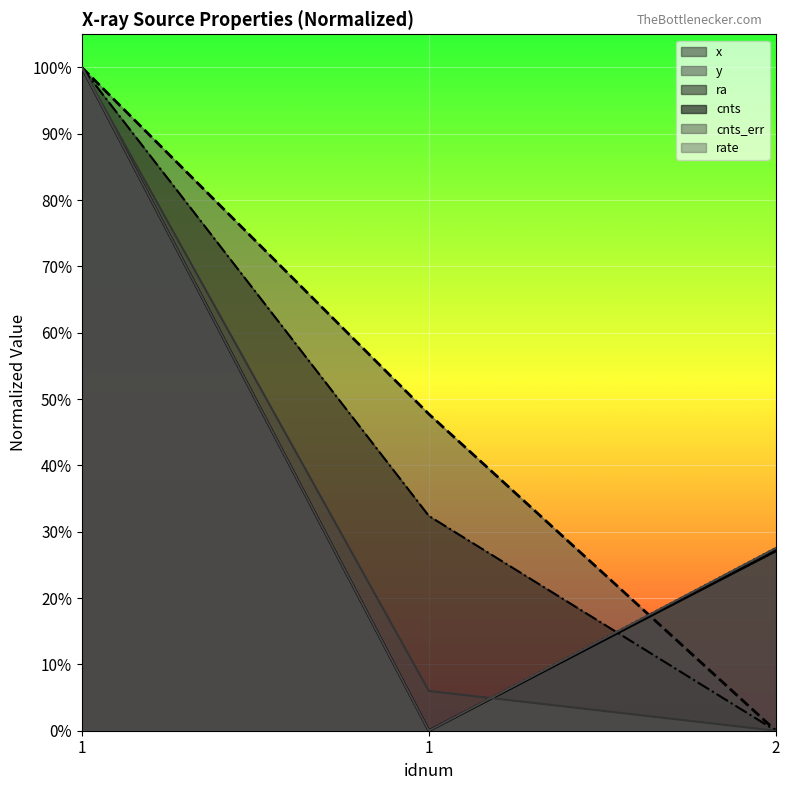

Count the cnts values in the range 0 to 1.

3